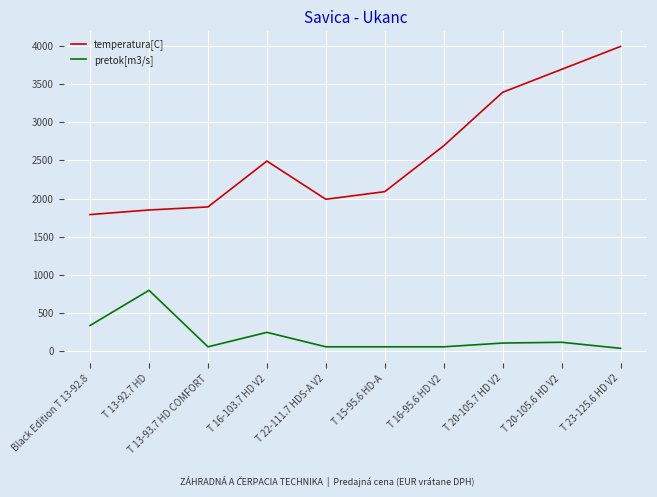

True or false: temperatura[C] has a value of 6439.8 at T 20-105.6 HD V2.

False